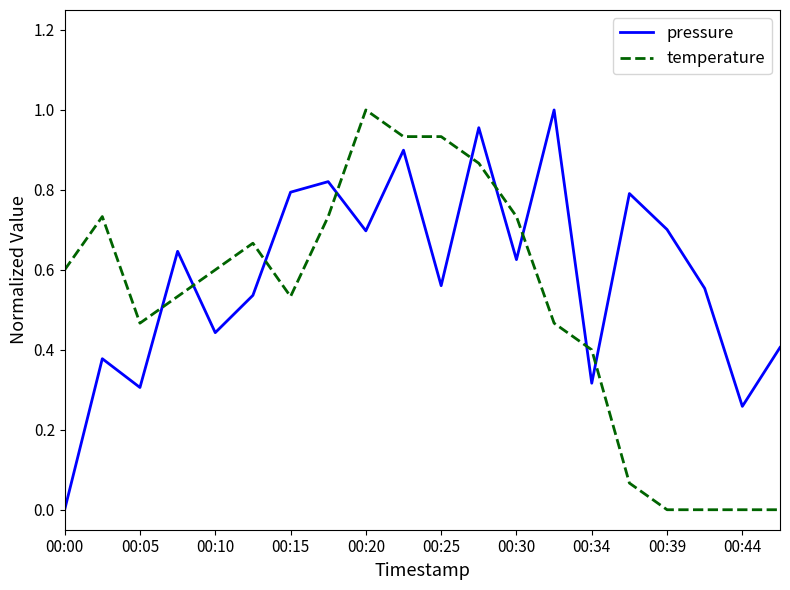

List the series in order of their overall mean, lowest first.

temperature, pressure